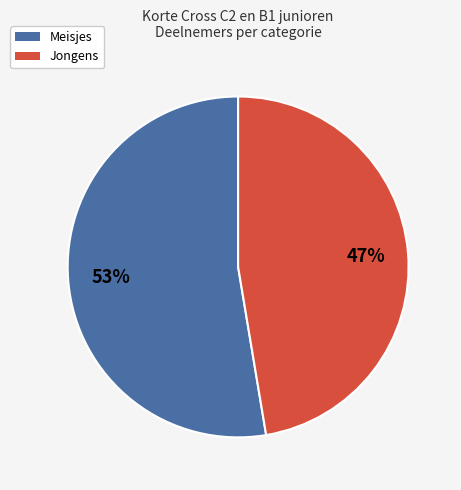

How many segments does this pie chart have?

2